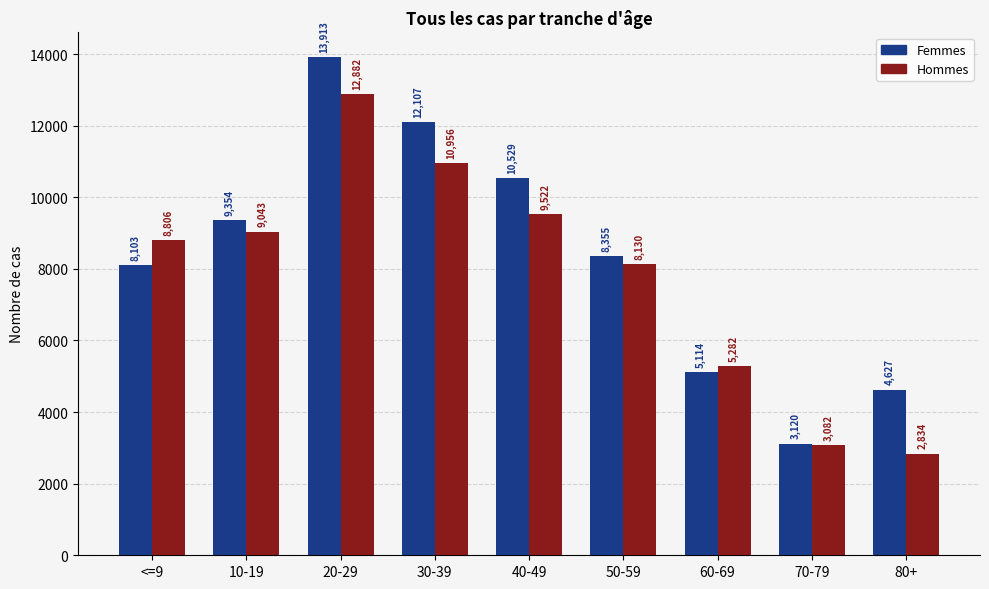

Which series has the widest spread of values?

Femmes